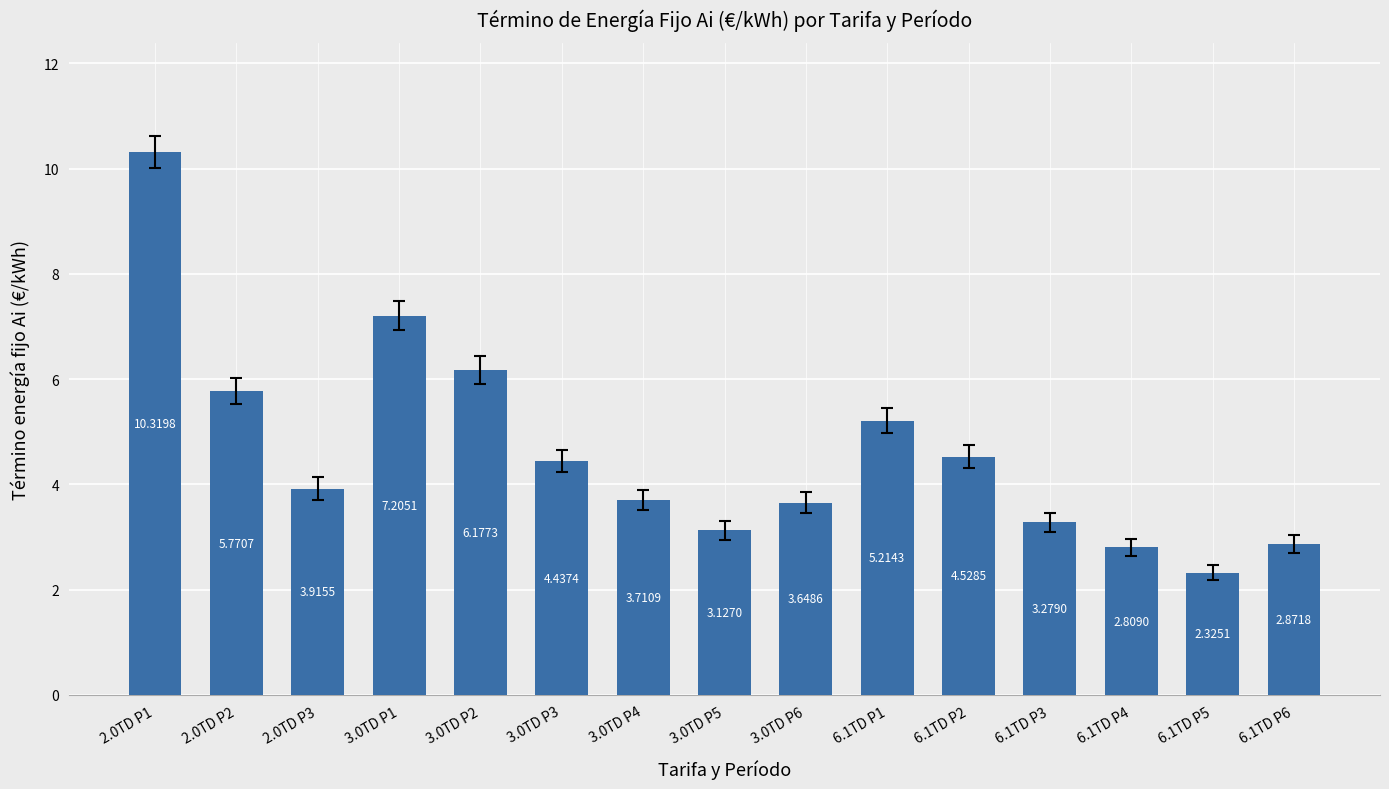

Approximately how many times larger is the value at 3.0TD P1 compared to 3.0TD P3?

1.6